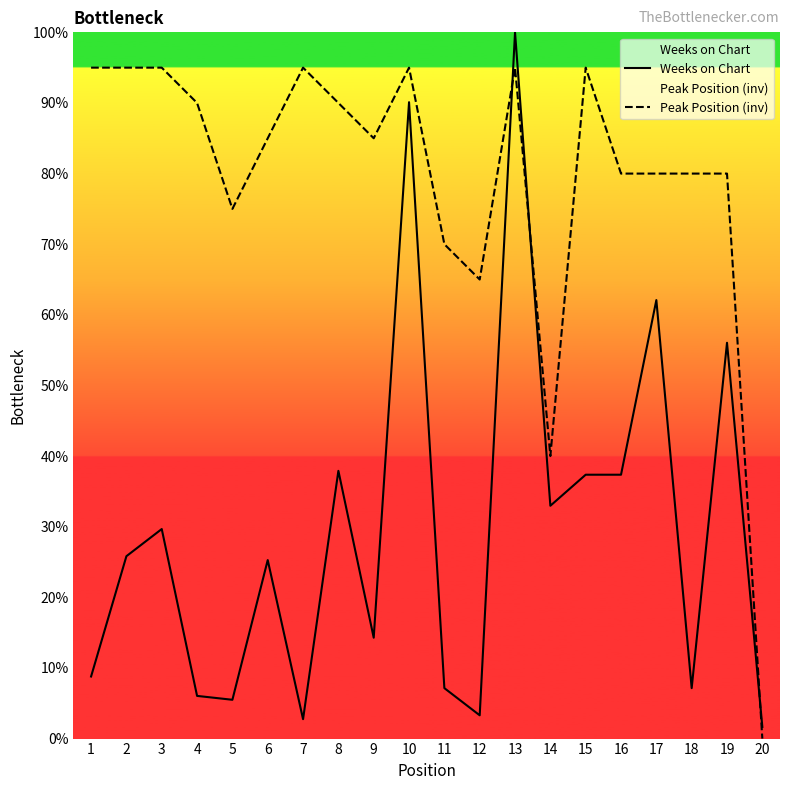

True or false: Peak Position (inv) has a value of 70.0 at 11.

True